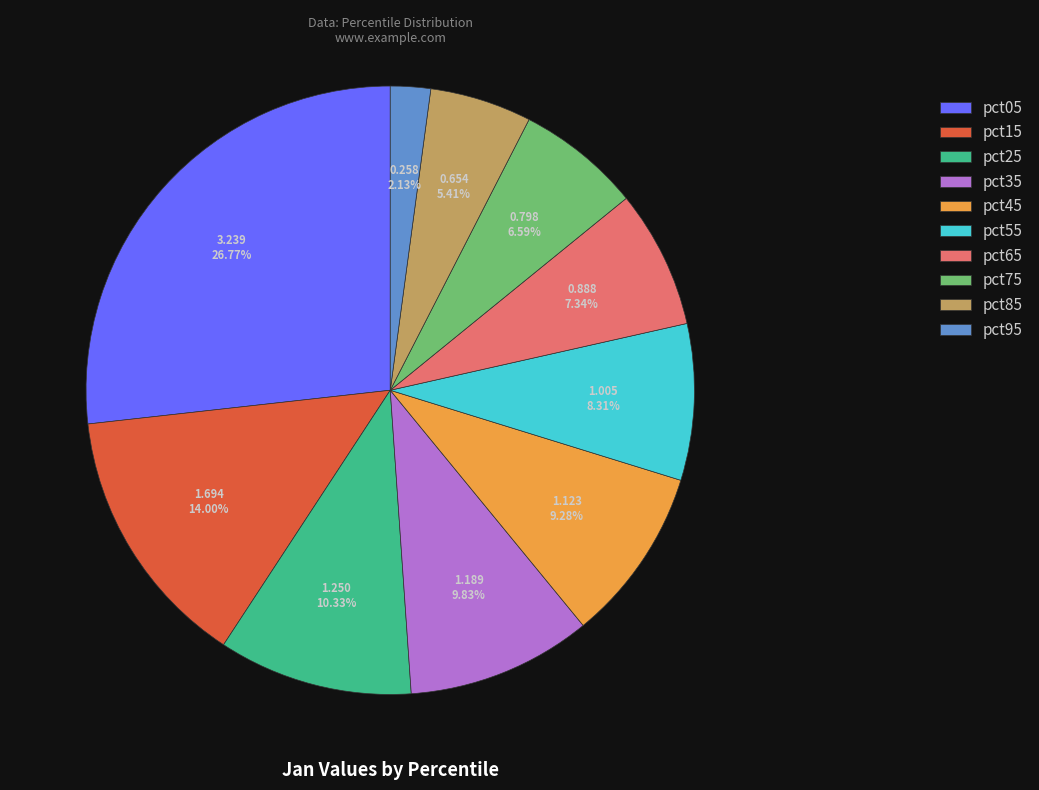

To the nearest percent, what portion does pct65 represent?

7%